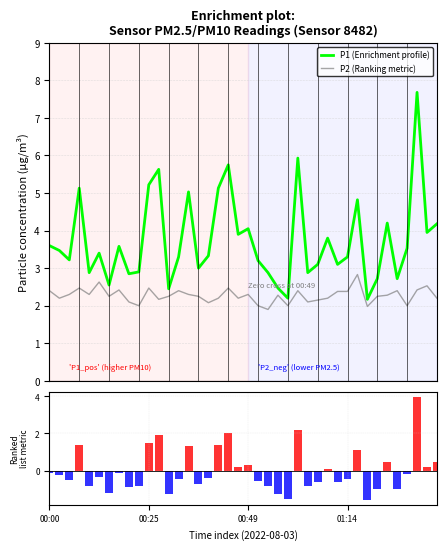

What is the highest value of the P1 (Enrichment profile) series?

7.7